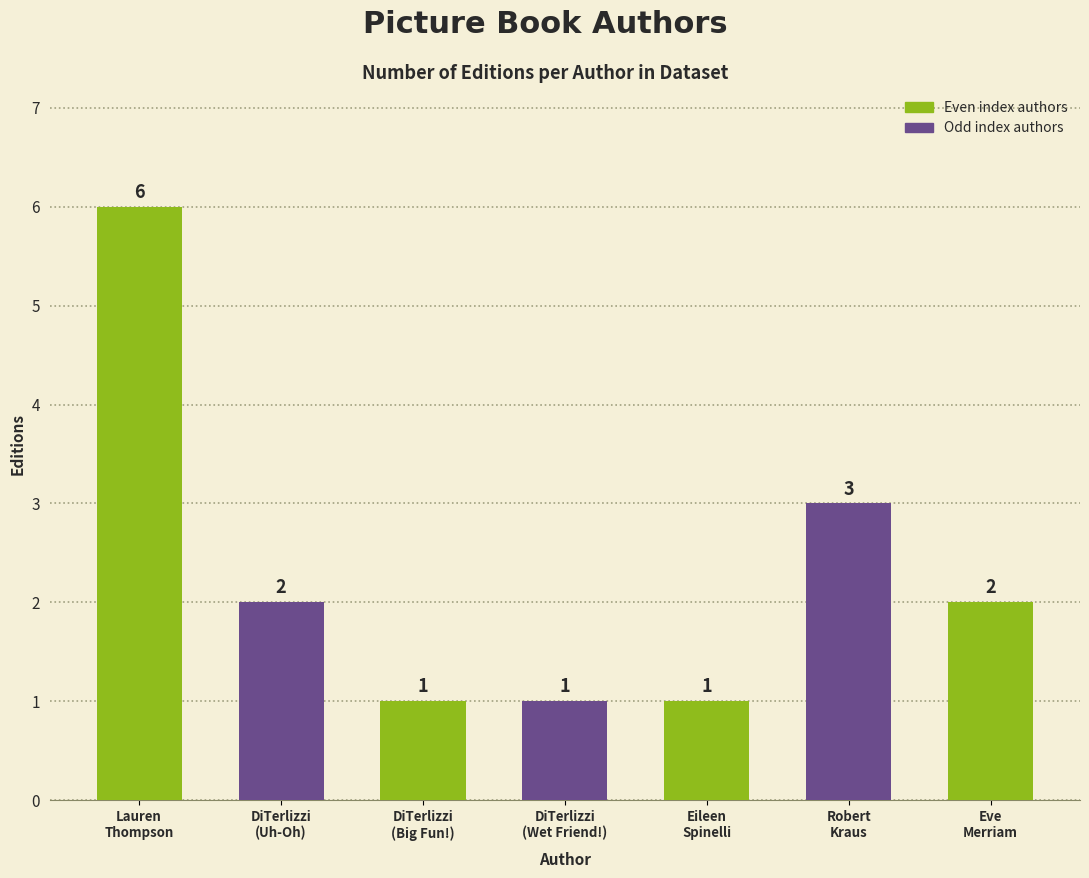

How many categories are shown in the chart?

7